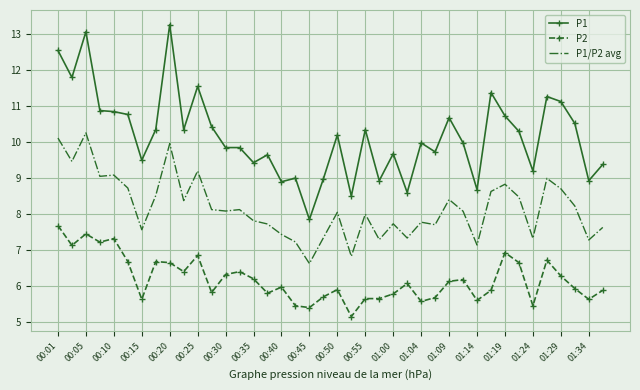

Which series has the largest range (max minus min)?

P1